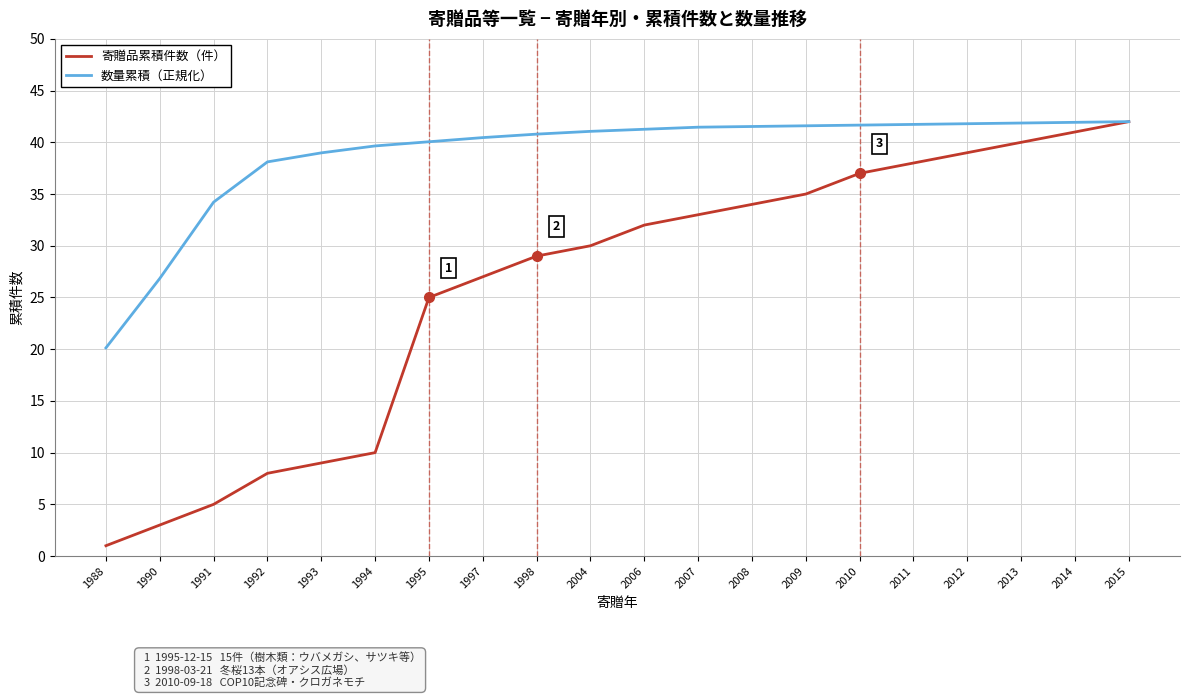

Is the value of 数量累積（正規化） at 2013 greater than the value of 寄贈品累積件数（件） at 2011?

Yes